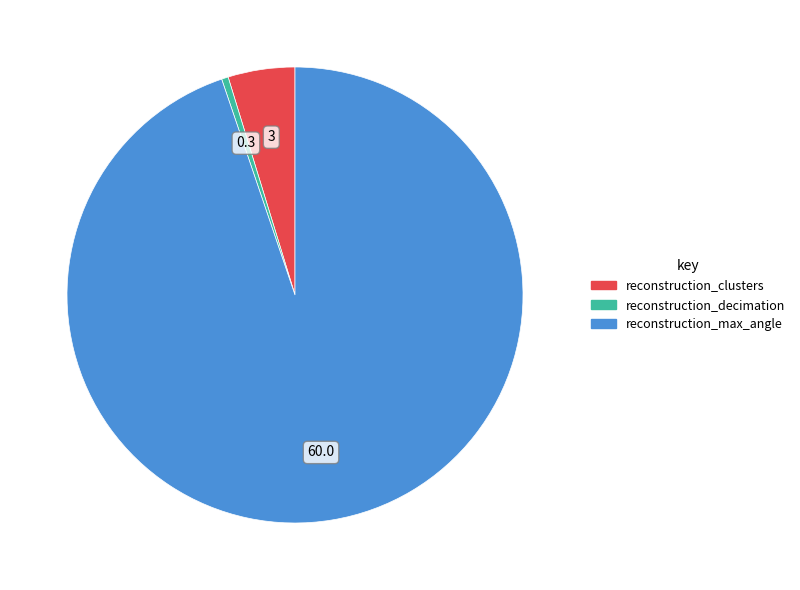

True or false: reconstruction_decimation accounts for 0% of the total.

True